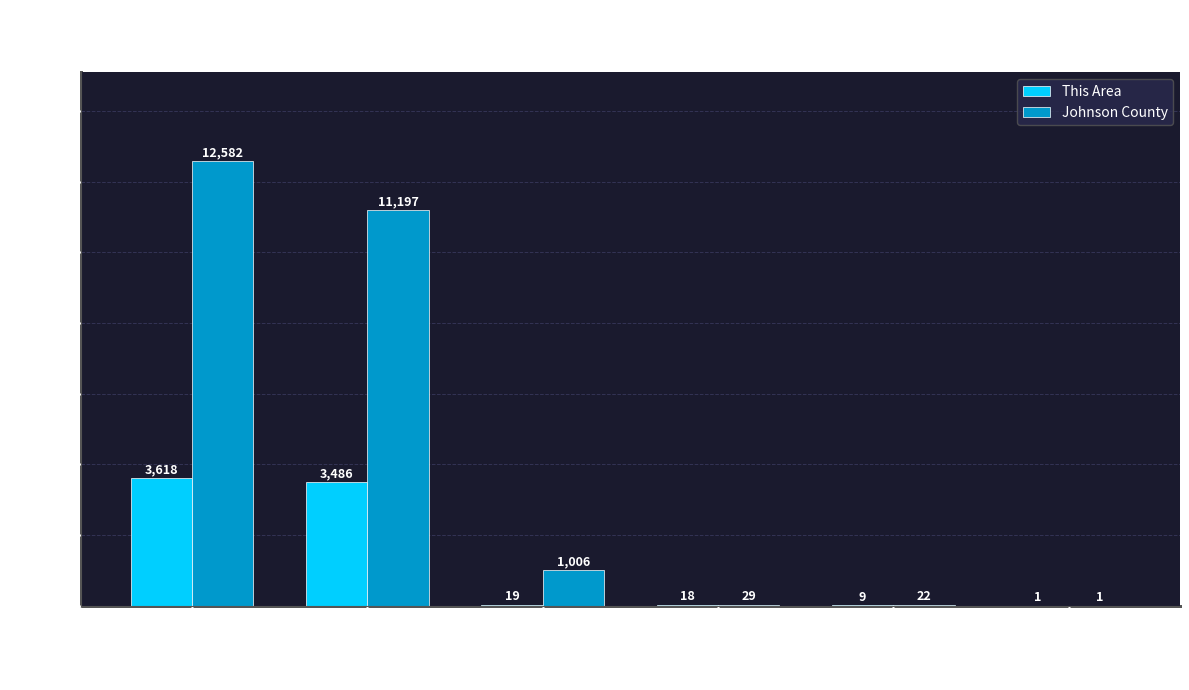

Reading right to left, extract all data points from this chart.

This Area: Native Hawaiian and Other Pacific=1	Asian alone=9	American Indian and Alaska Native=18	Black or African American alone=19	White alone=3486	Total Population=3618
Johnson County: Native Hawaiian and Other Pacific=1	Asian alone=22	American Indian and Alaska Native=29	Black or African American alone=1006	White alone=11197	Total Population=12582